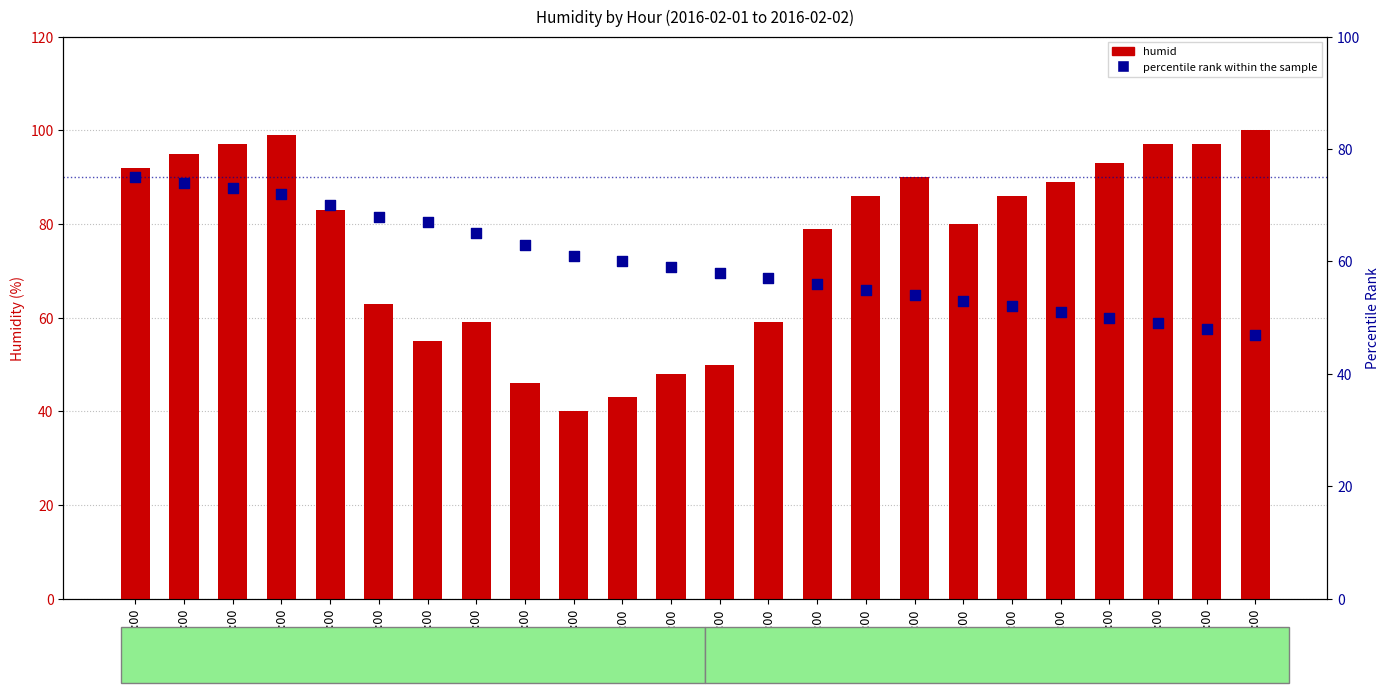

Which series has the widest spread of Y values?

humid